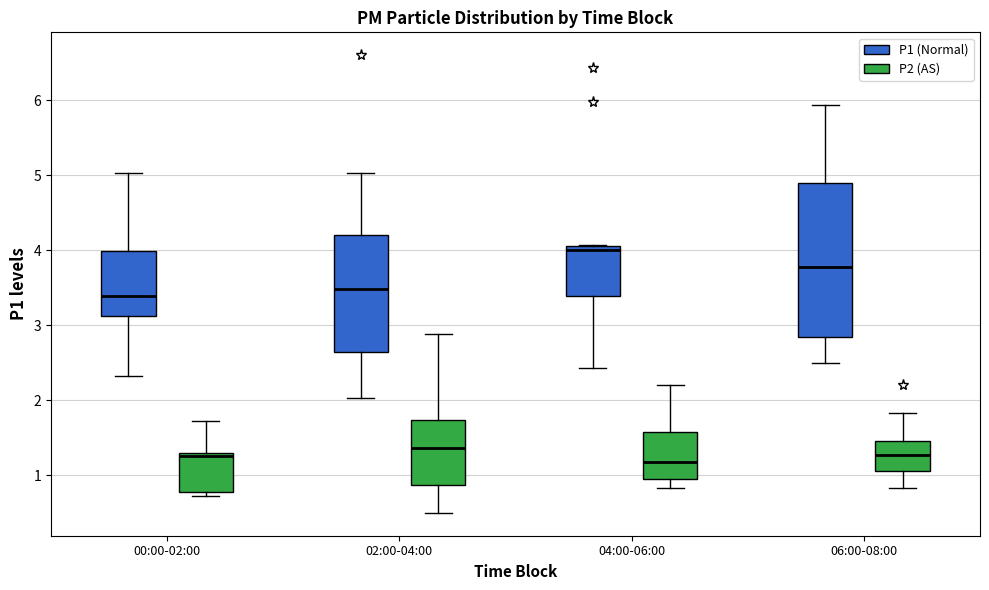

Reading left to right, read every box against the y-axis: the position of its median line, the range the box covers, and the ends of its whiskers. The values are not printed on the chart, so give them approximately, as read against the axis.

00:00-02:00 (P1 (Normal)): median 3.4, box 3.1 to 4.0, whiskers 2.3 to 5.0
00:00-02:00 (P2 (AS)): median 1.3 (just below the box's upper edge), box 0.8 to 1.3, whiskers 0.7 to 1.7
02:00-04:00 (P1 (Normal)): median 3.5, box 2.7 to 4.2, whiskers 2.0 to 5.0
02:00-04:00 (P2 (AS)): median 1.4, box 0.9 to 1.7, whiskers 0.5 to 2.9
04:00-06:00 (P1 (Normal)): median 4.0, box 3.4 to 4.1, whiskers 2.4 to 4.1
04:00-06:00 (P2 (AS)): median 1.2, box 1.0 to 1.6, whiskers 0.8 to 2.2
06:00-08:00 (P1 (Normal)): median 3.8, box 2.9 to 4.9, whiskers 2.5 to 5.9
06:00-08:00 (P2 (AS)): median 1.3, box 1.1 to 1.5, whiskers 0.8 to 1.8